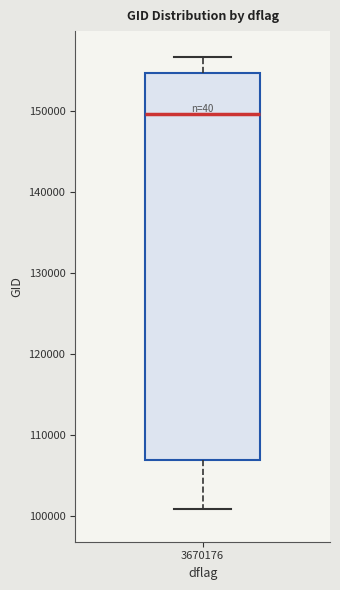

Where does the median line of the box at x = 3670176 sit on the y-axis? The values are not printed on the chart, so give them approximately, as read against the axis.

150000